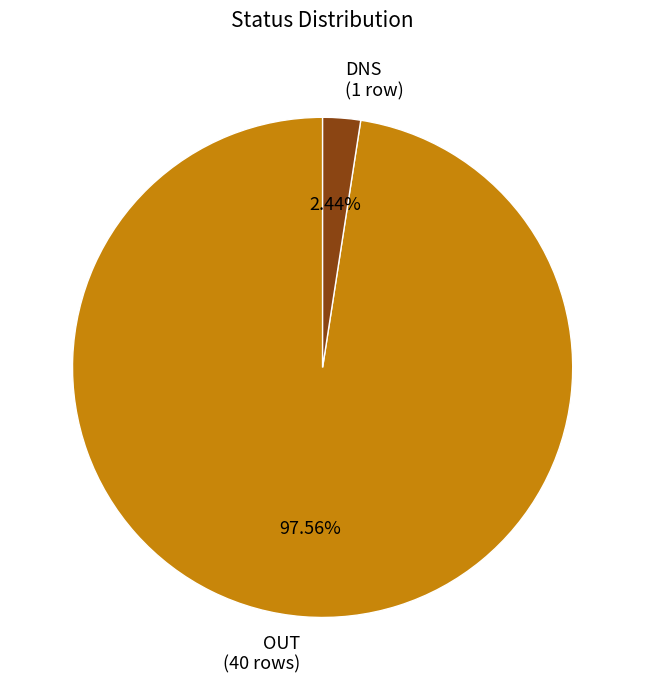

Do OUT (40 rows) and DNS (1 row) together represent more than half of the pie?

Yes